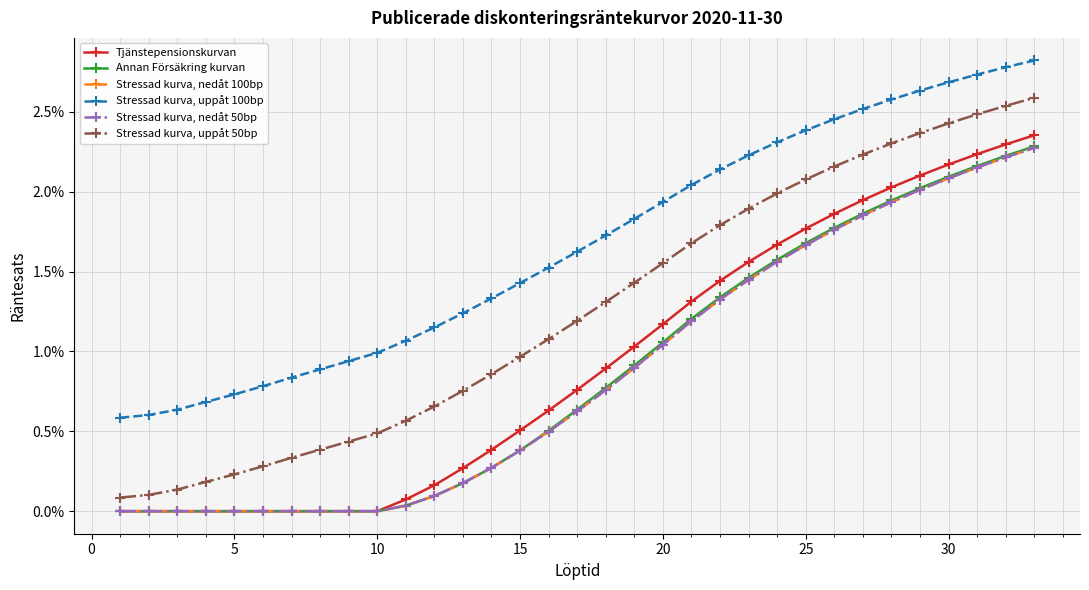

Which series has the largest total across all categories?

Stressad kurva, uppåt 100bp